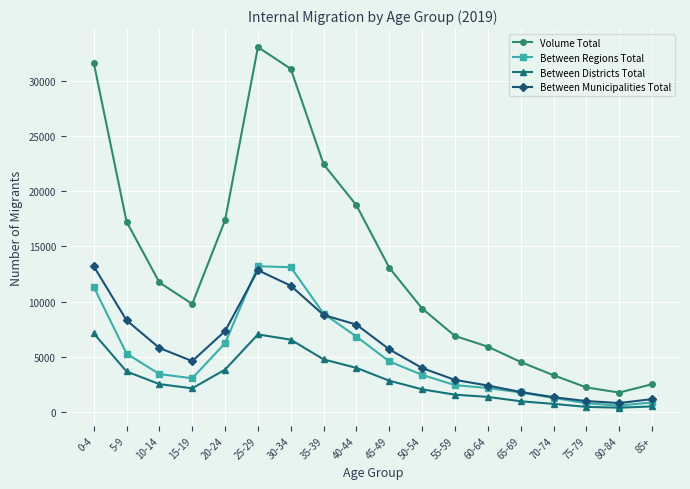

Is the value of Volume Total at 25-29 greater than the value of Between Regions Total at 60-64?

Yes